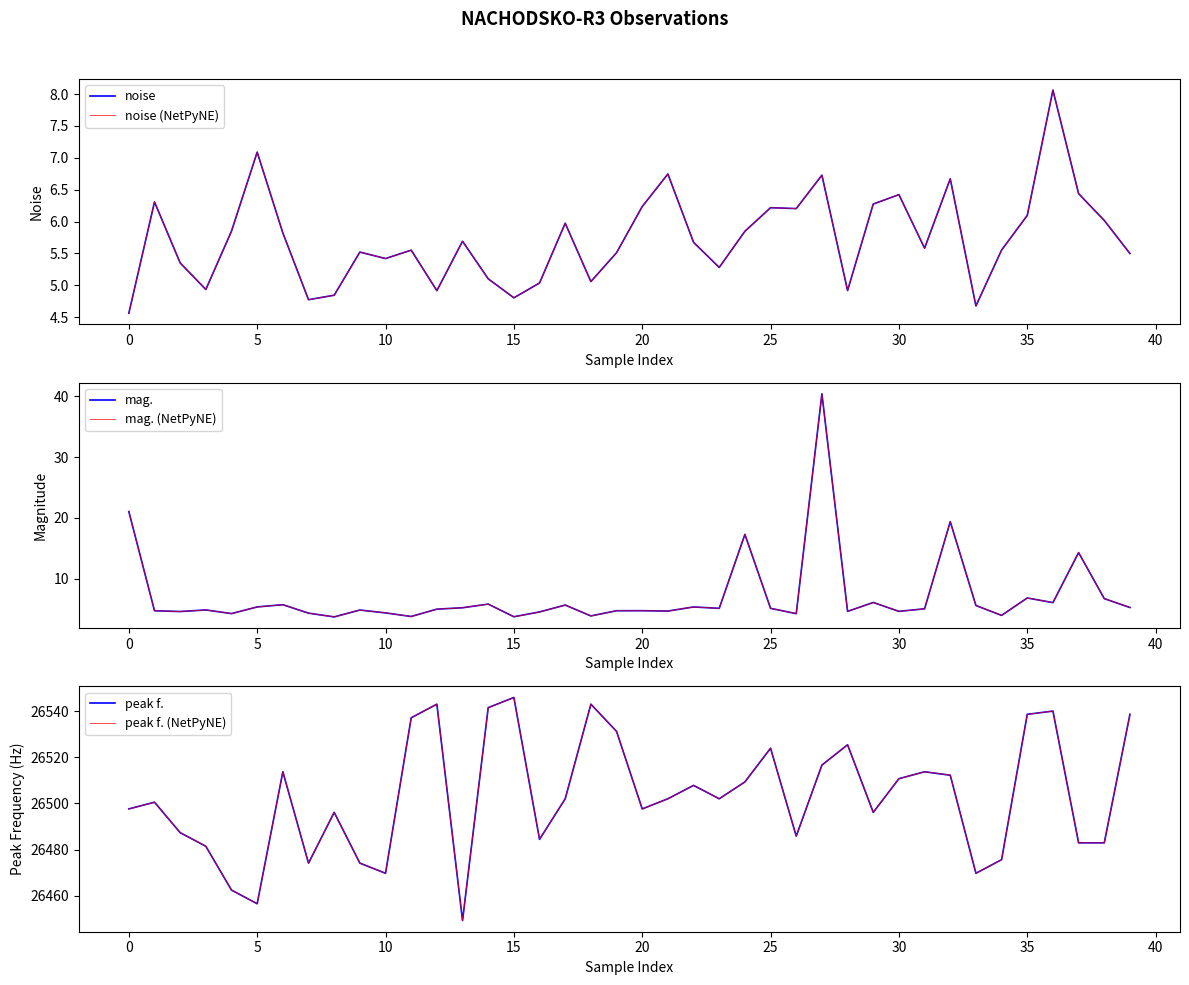

In peak f. (NetPyNE), how many points are higher than both neighbors (excluding endpoints)?

11